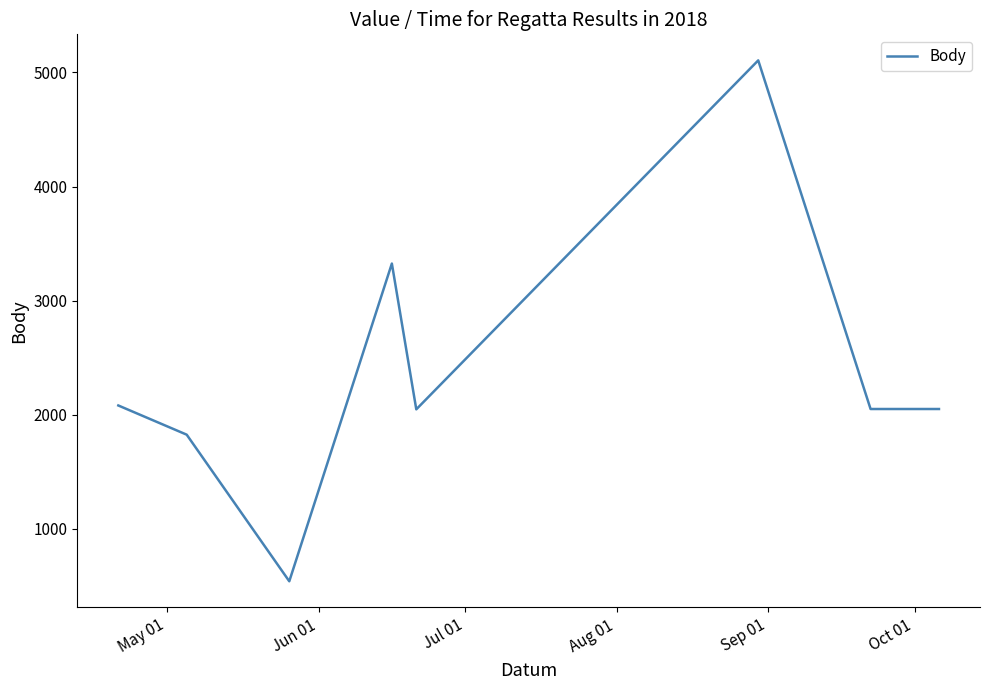

True or false: there are more than 1 points higher than both neighbors.

True